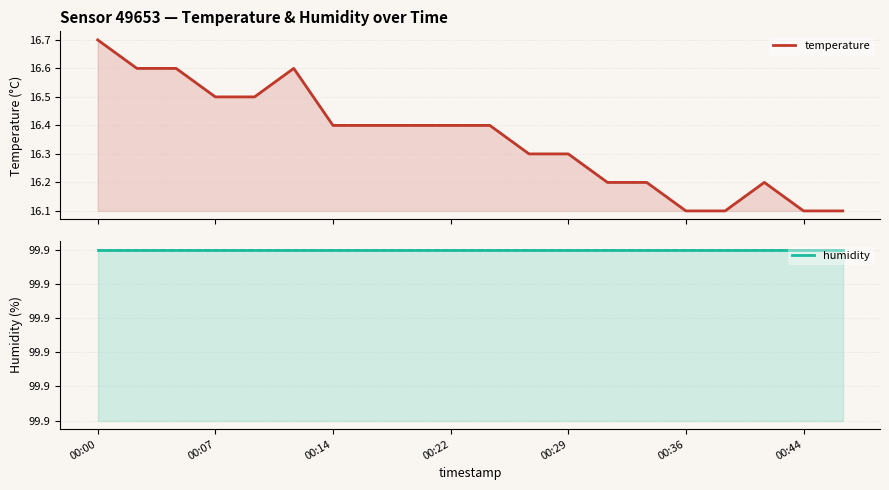

What is the value of the temperature point at the 17th from the left?

16.1